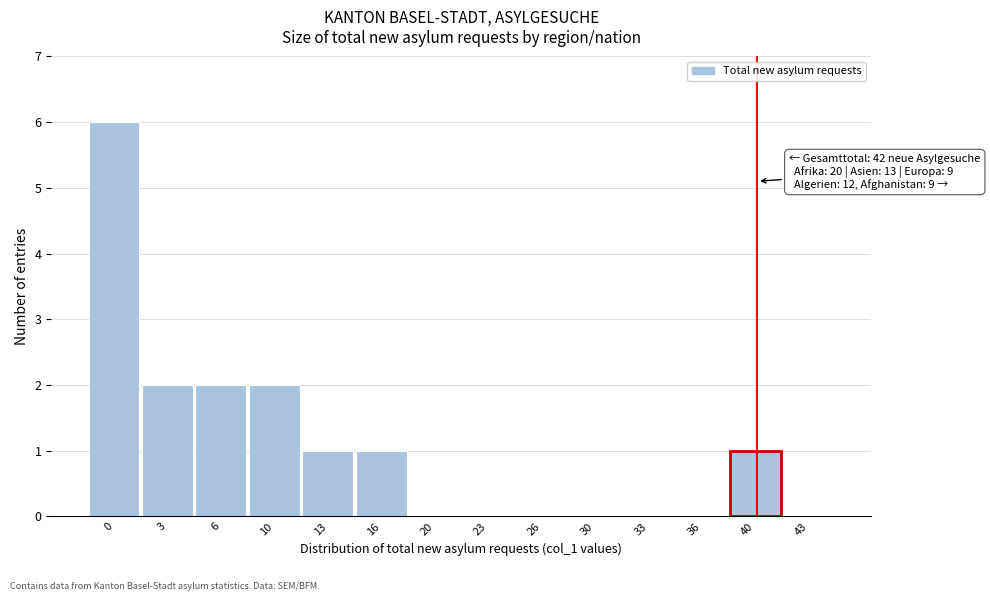

Reading right to left, list all the values displayed in this chart.

43=0	40=1	36=0	33=0	30=0	26=0	23=0	20=0	16=1	13=1	10=2	6=2	3=2	0=6